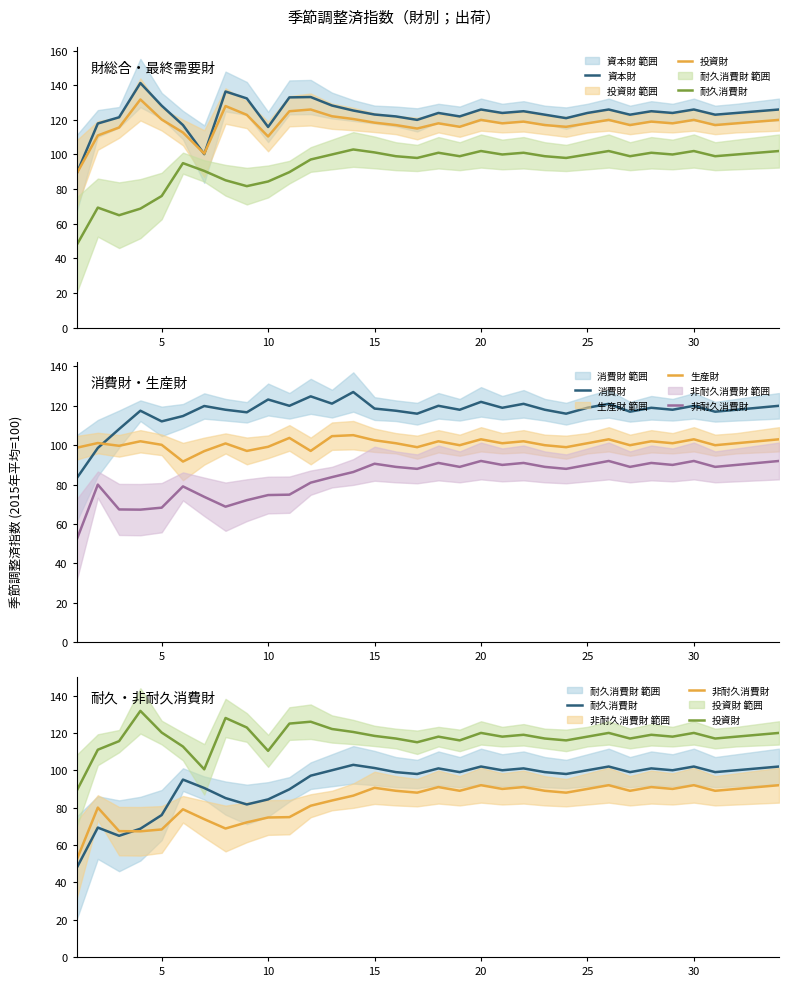

Which series has the widest spread of values?

耐久消費財